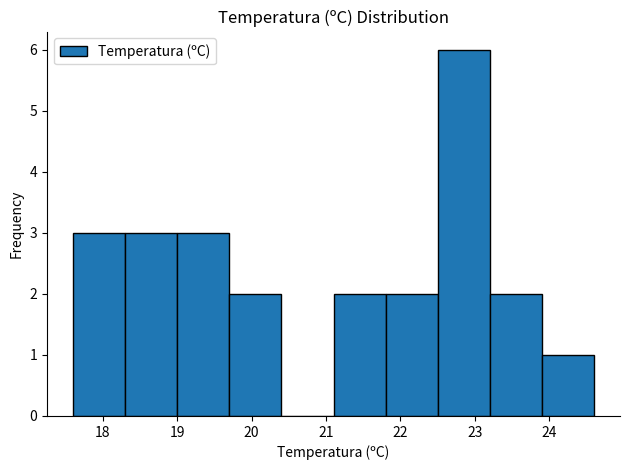

Reading left to right, transcribe this chart: for each bar, give the range it covers on the x-axis and its height. The values are not printed on the chart, so give them approximately, as read against the axis.

17.6 to 18.3: 3
18.3 to 19.0: 3
19.0 to 19.7: 3
19.7 to 20.4: 2
20.4 to 21.1: 0
21.1 to 21.8: 2
21.8 to 22.5: 2
22.5 to 23.2: 6
23.2 to 23.9: 2
23.9 to 24.6: 1